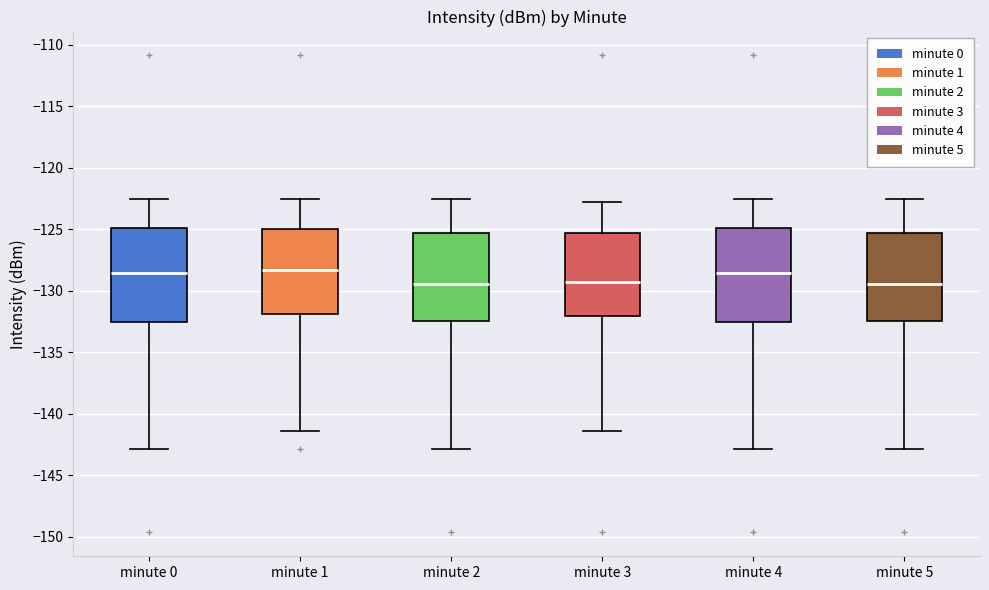

Reading left to right, transcribe this box plot: for each box, give where its median line is, the range the box spans, and where its two whiskers end, as read against the y-axis. The values are not printed on the chart, so give them approximately, as read against the axis.

minute 0: median -128.5, box -132.5 to -125.0, whiskers -143.0 to -122.5
minute 1: median -128.5, box -132.0 to -125.0, whiskers -141.5 to -122.5
minute 2: median -129.5, box -132.5 to -125.5, whiskers -143.0 to -122.5
minute 3: median -129.5, box -132.0 to -125.5, whiskers -141.5 to -123.0
minute 4: median -128.5, box -132.5 to -125.0, whiskers -143.0 to -122.5
minute 5: median -129.5, box -132.5 to -125.5, whiskers -143.0 to -122.5